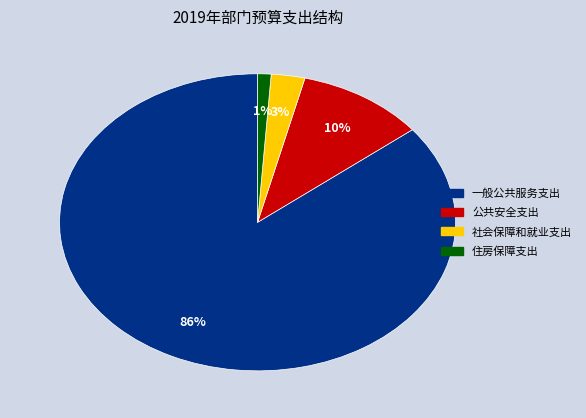

To the nearest percent, what is the difference between the largest and smallest slice percentages?

85%